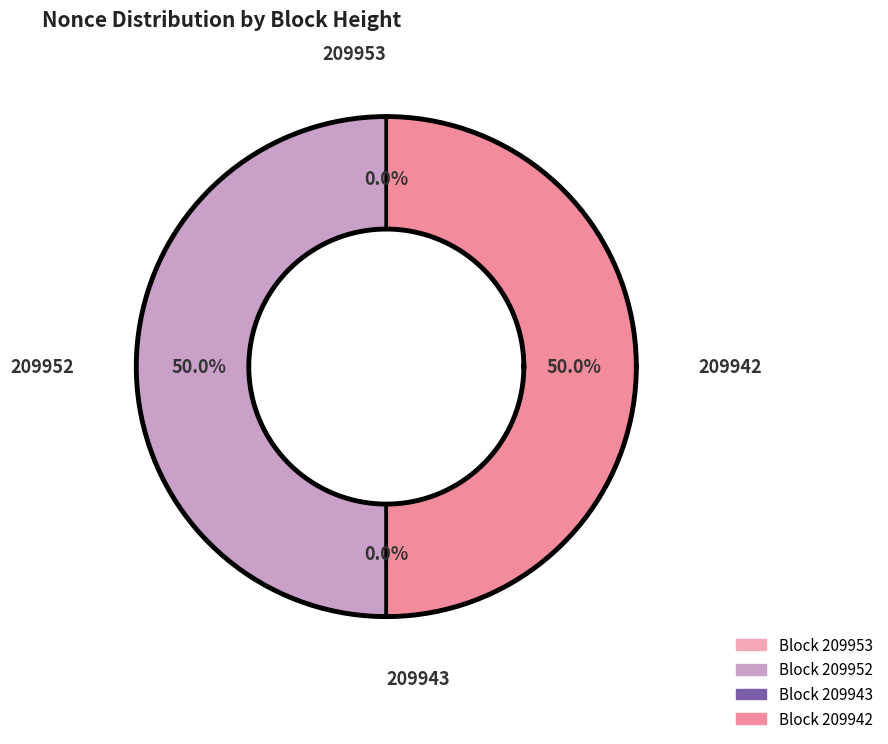

True or false: 209952 accounts for 63% of the total.

False